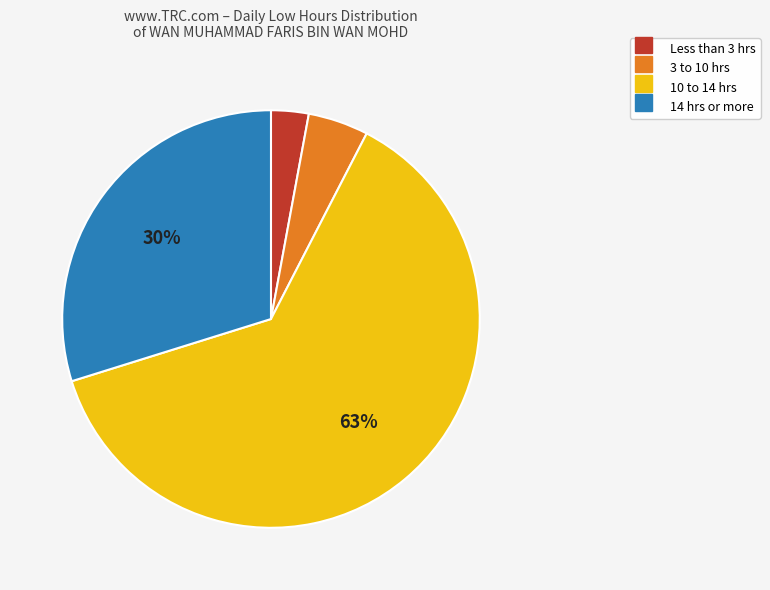

Is there any slice that represents more than half of the pie?

Yes